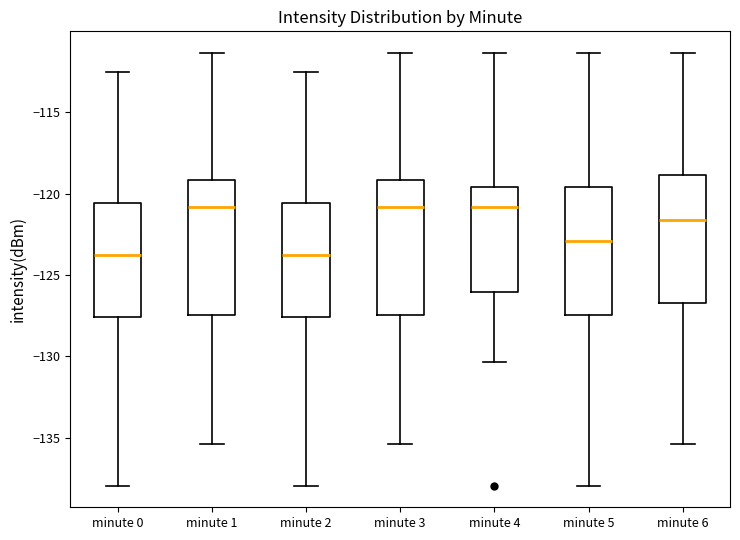

Reading left to right, read every box against the y-axis: the position of its median line, the range the box covers, and the ends of its whiskers. The values are not printed on the chart, so give them approximately, as read against the axis.

minute 0: median -124.0, box -127.5 to -120.5, whiskers -138.0 to -112.5
minute 1: median -121.0, box -127.5 to -119.0, whiskers -135.5 to -111.5
minute 2: median -124.0, box -127.5 to -120.5, whiskers -138.0 to -112.5
minute 3: median -121.0, box -127.5 to -119.0, whiskers -135.5 to -111.5
minute 4: median -121.0, box -126.0 to -119.5, whiskers -130.5 to -111.5
minute 5: median -123.0, box -127.5 to -119.5, whiskers -138.0 to -111.5
minute 6: median -121.5, box -126.5 to -119.0, whiskers -135.5 to -111.5